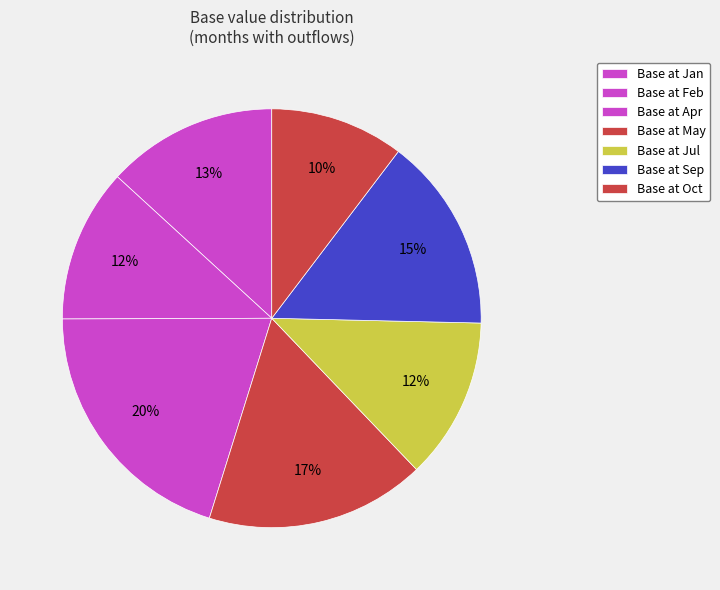

Is there a majority slice in this chart?

No